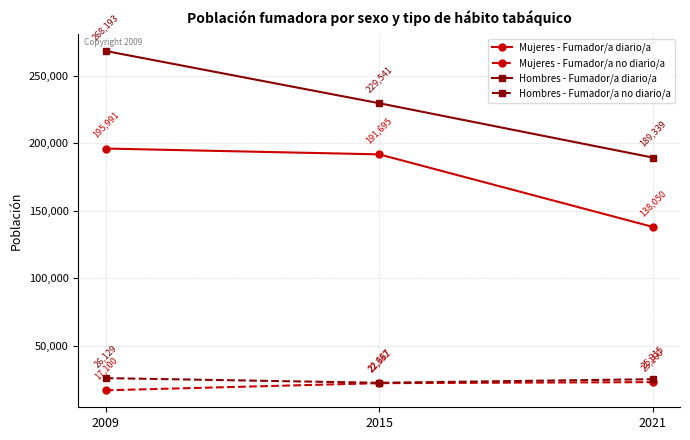

Which series changed the most between 2015 and 2021?

Mujeres - Fumador/a diario/a